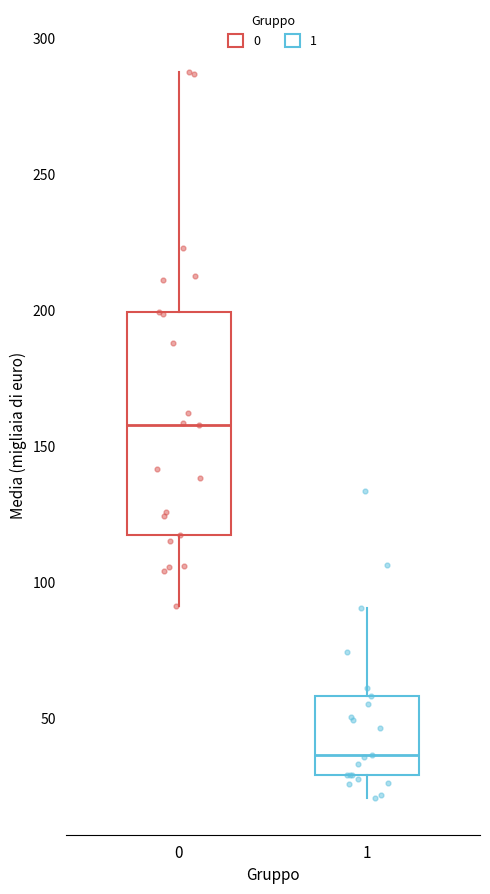

Reading left to right, read every box against the y-axis: the position of its median line, the range the box covers, and the ends of its whiskers. The values are not printed on the chart, so give them approximately, as read against the axis.

0: median 160, box 115 to 200, whiskers 90 to 290
1: median 35, box 30 to 60, whiskers 20 to 90